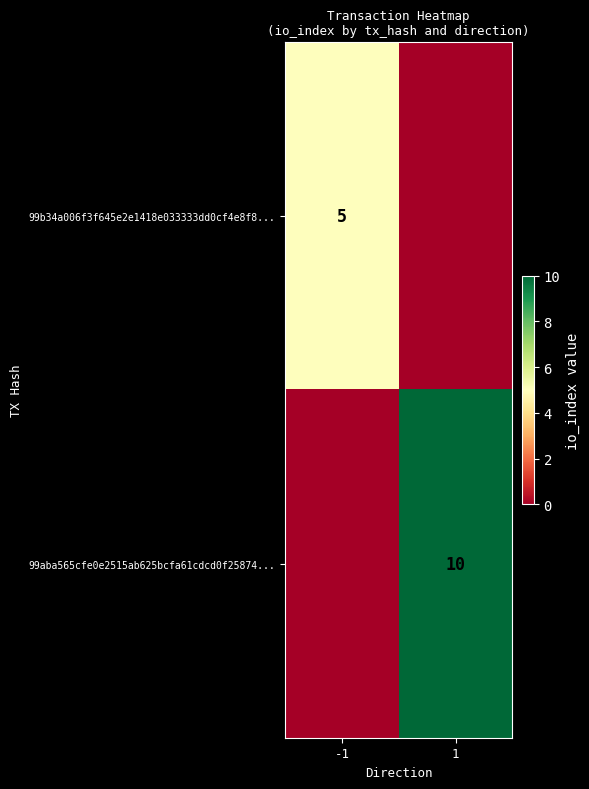

True or false: 99b34a006f3f645e2e1418e033333dd0cf4e8f8... has a value of 9 at -1.

False